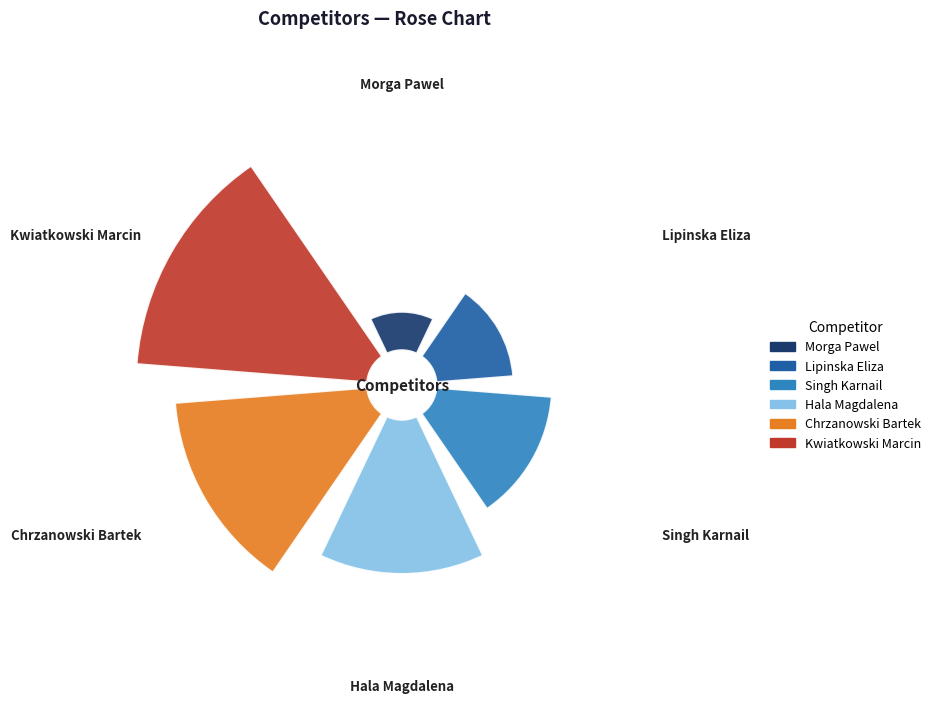

Between Singh Karnail and Hala Magdalena, which is larger?

Hala Magdalena